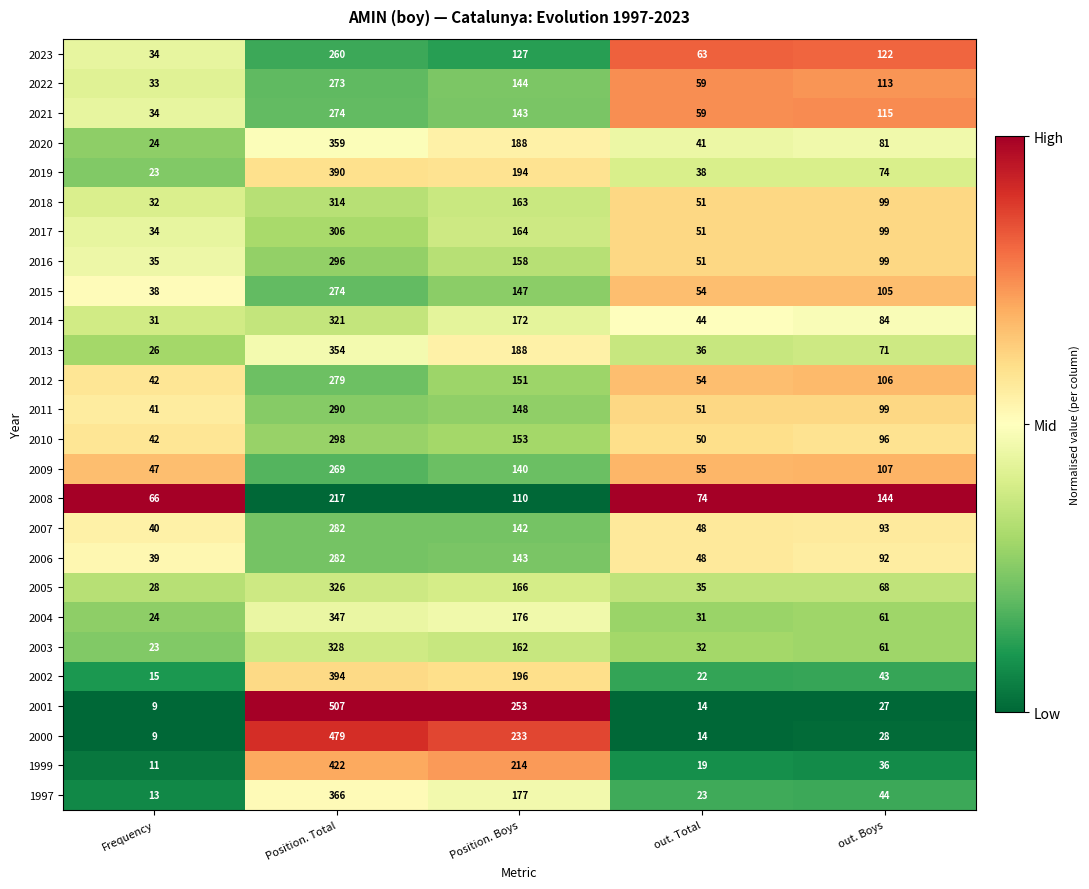

Which series has the widest spread of values?

2001